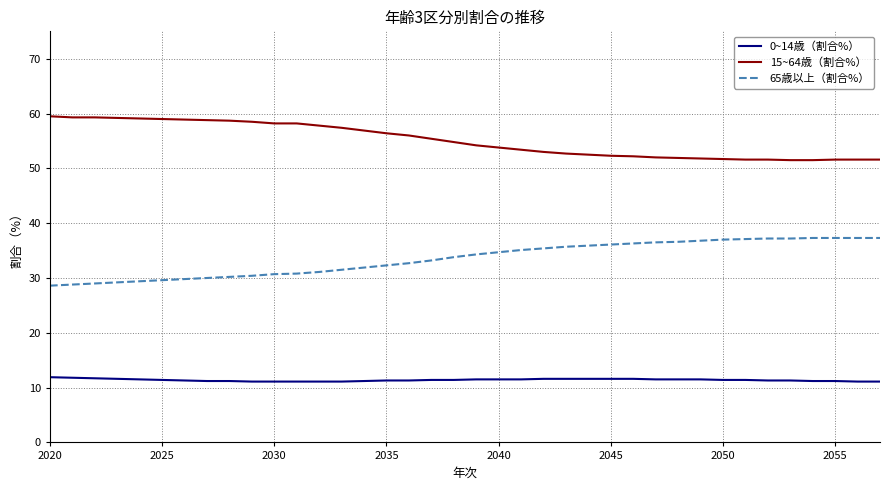

What is the difference between the maximum and minimum values in the 65歳以上（割合%） series?

8.7